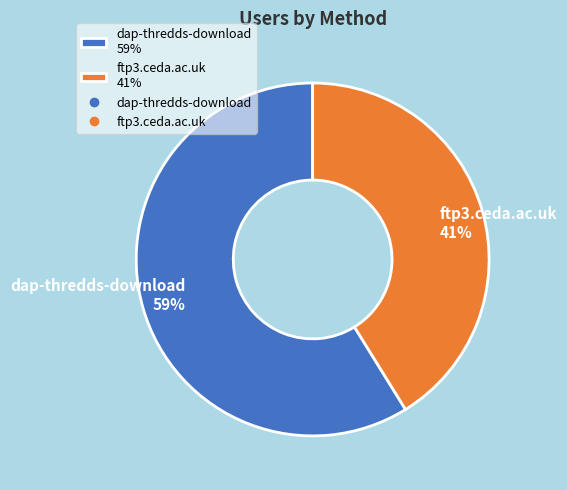

To the nearest percent, what portion does dap-thredds-download represent?

59%